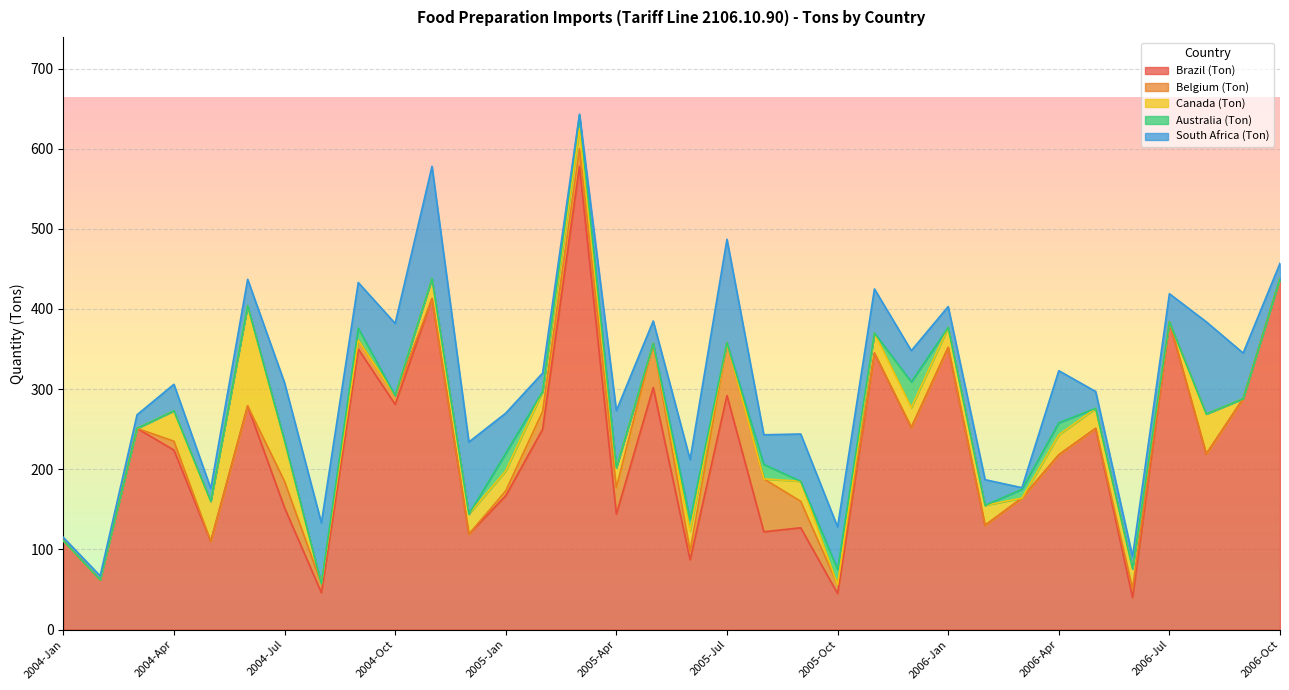

What is the label of the 14th point from the right?

2005-Sep